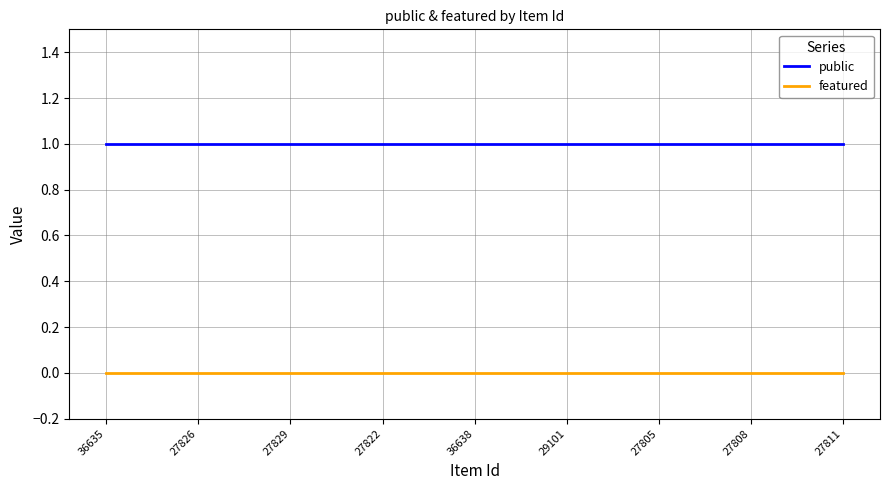

Count the number of categories in the chart.

25